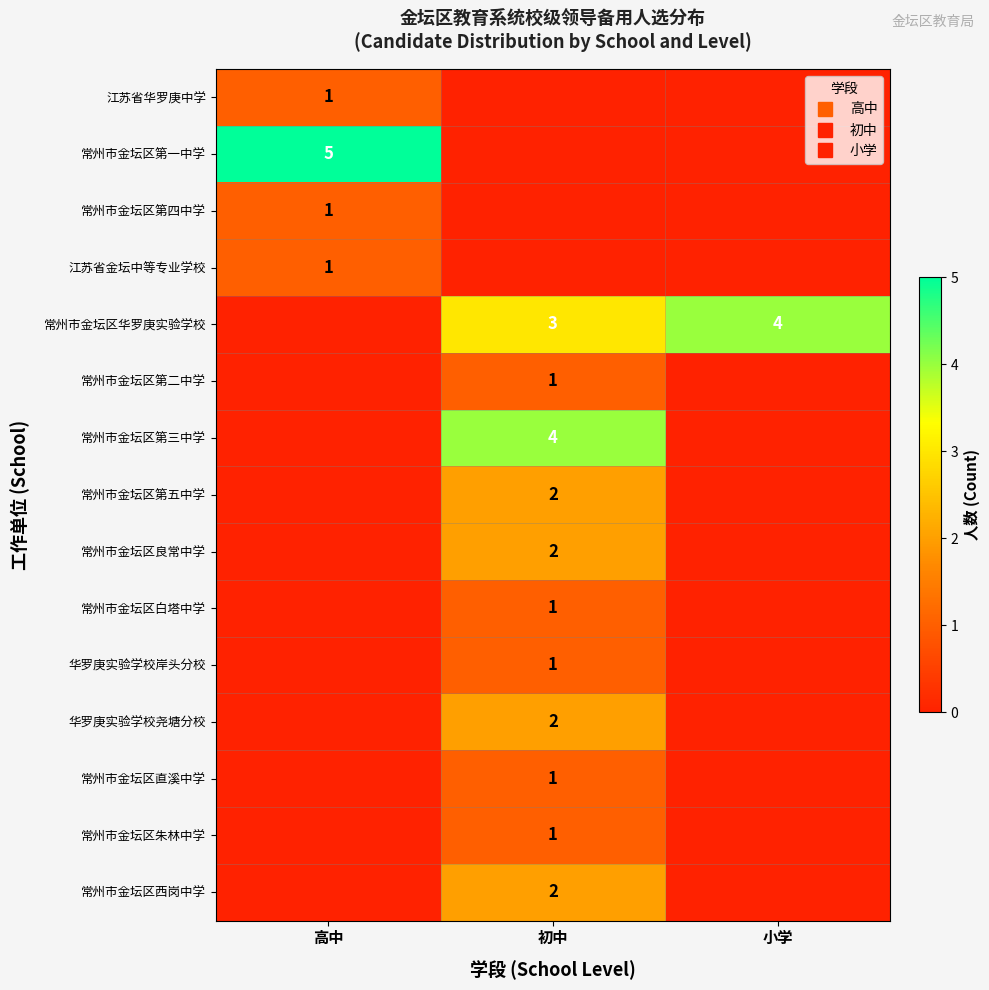

At how many categories does at least one series exceed 2?

3